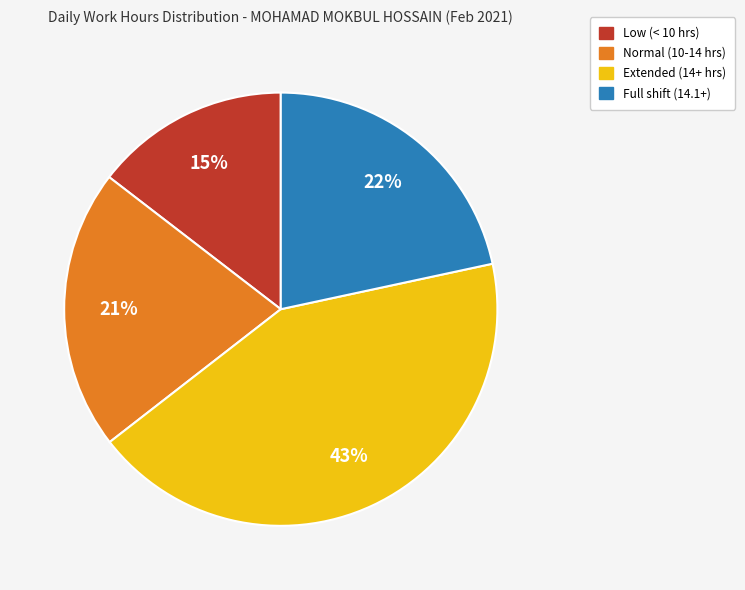

How many segments does this pie chart have?

4